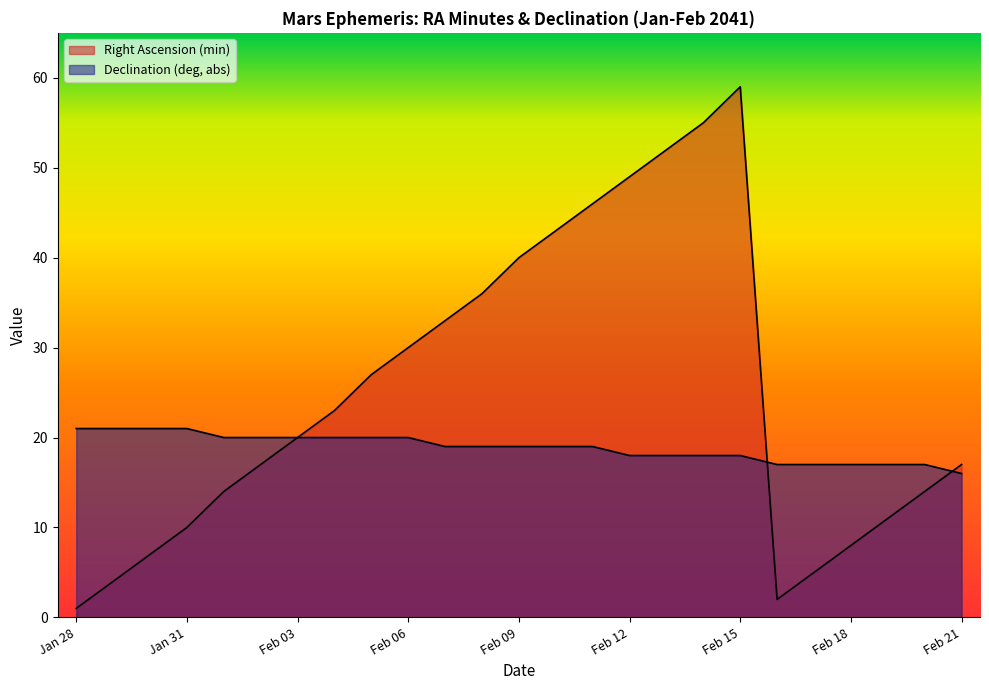

Rank the categories by Declination (deg, abs) value from lowest to highest.

Feb 21, Feb 16, Feb 17, Feb 18, Feb 19, Feb 20, Feb 12, Feb 13, Feb 14, Feb 15, Feb 07, Feb 08, Feb 09, Feb 10, Feb 11, Feb 01, Feb 02, Feb 03, Feb 04, Feb 05, Feb 06, Jan 28, Jan 29, Jan 30, Jan 31